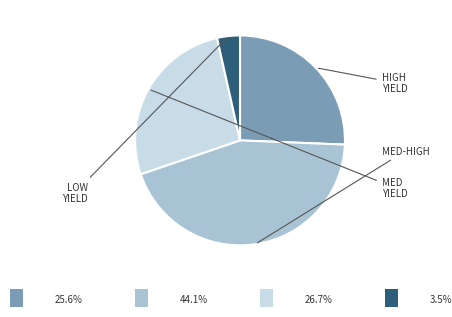

Is there a majority slice in this chart?

No